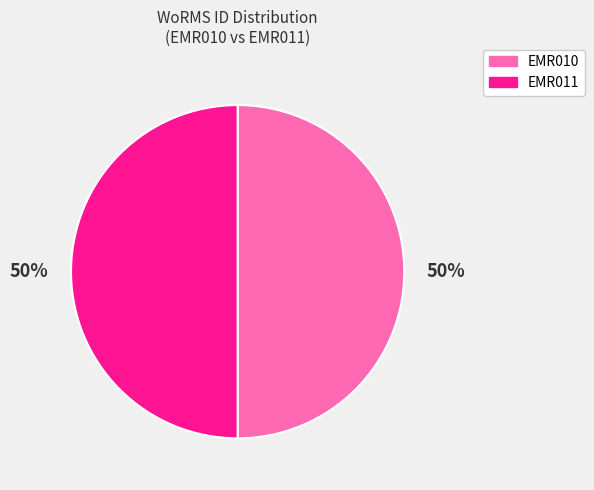

What is the ratio of the value at EMR011 to the value at EMR010?

1.0